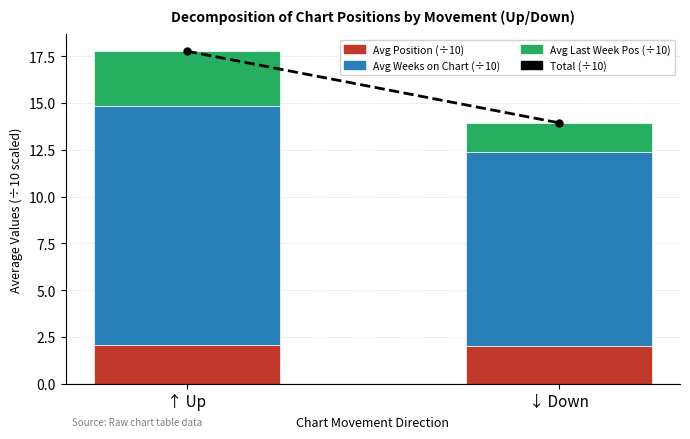

Count the number of data series in this chart.

3